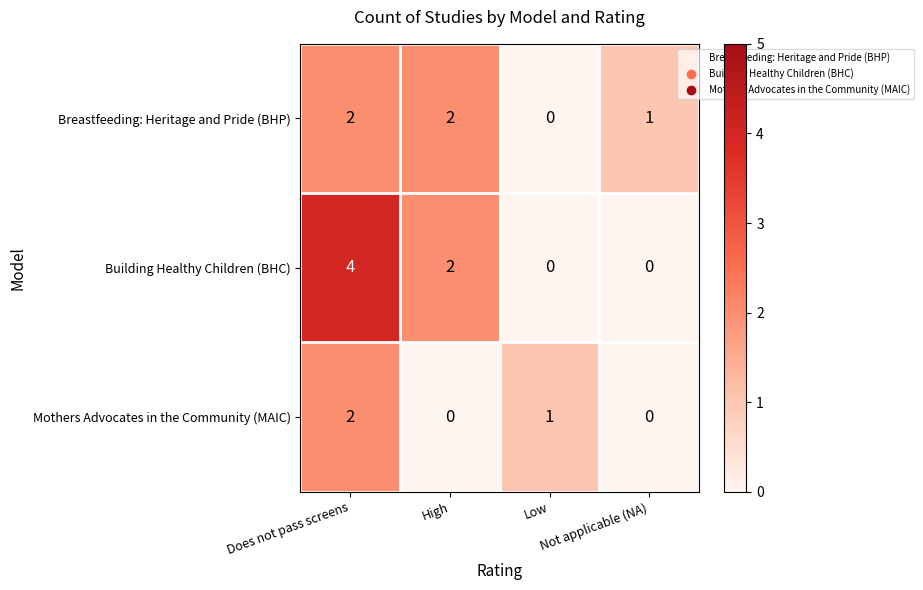

What is the maximum value shown in the chart?

4